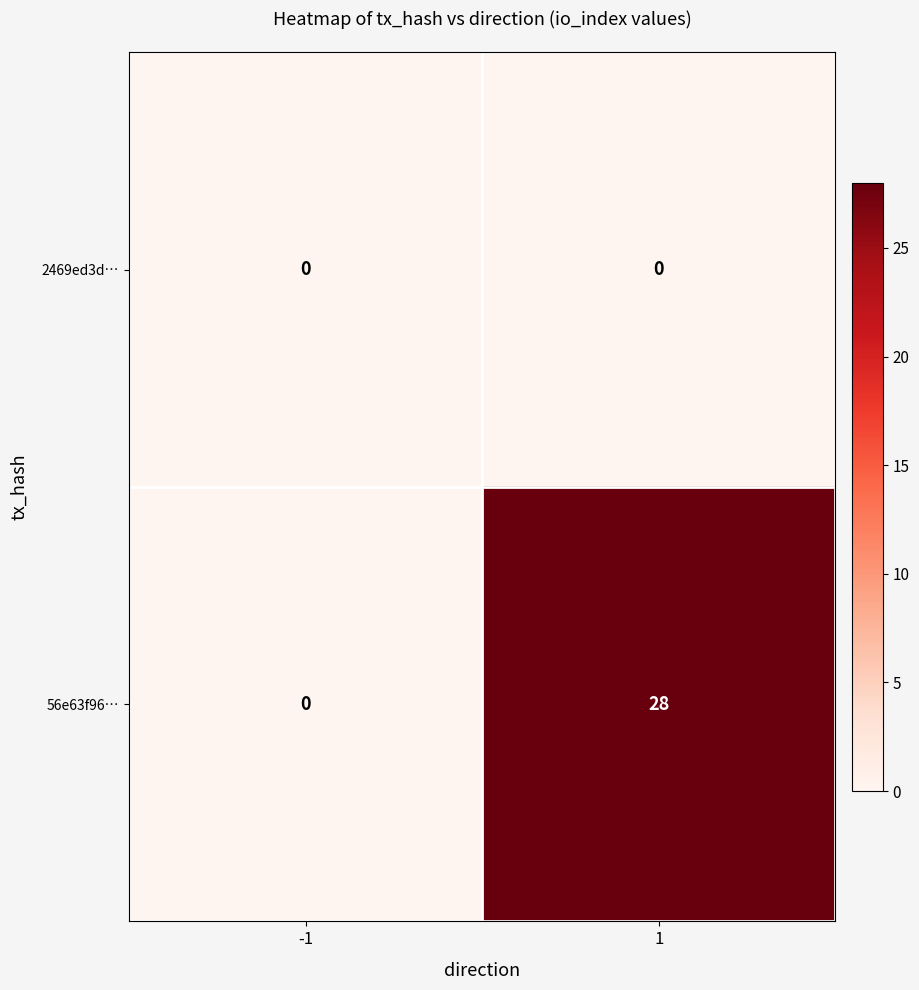

Is it true that 2469ed3d… equals 0 at -1?

True